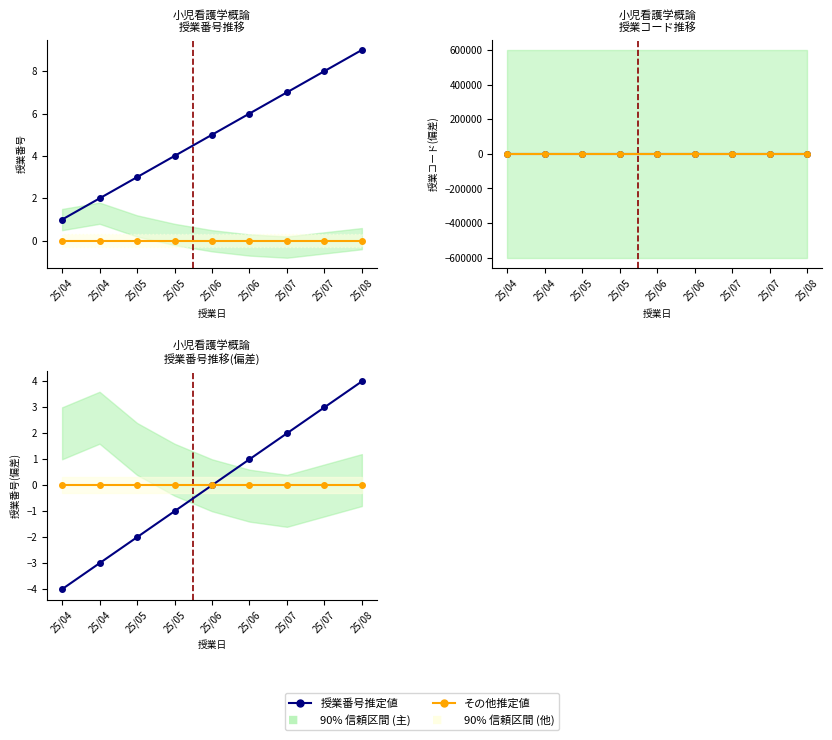

Reading right to left, transcribe all the data shown in this chart.

授業番号推定値: 4	3	2	1	0	-1	-2	-3	-4
その他推定値: 0	0	0	0	0	0	0	0	0
授業コード推定値: 0	0	0	0	0	0	0	0	0